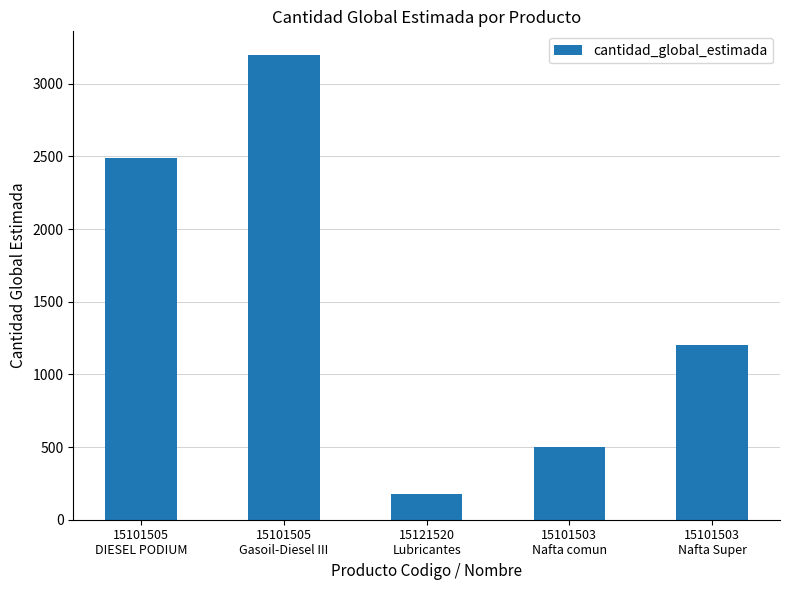

Which label corresponds to the largest value in the chart?

15101505
Gasoil-Diesel III